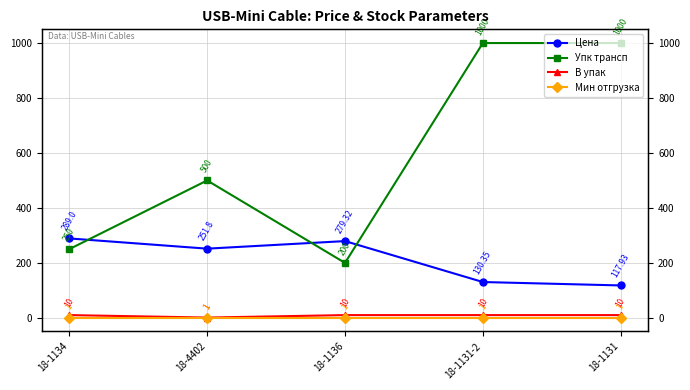

What is the approximate value of В упак at 18-4402?

1.0